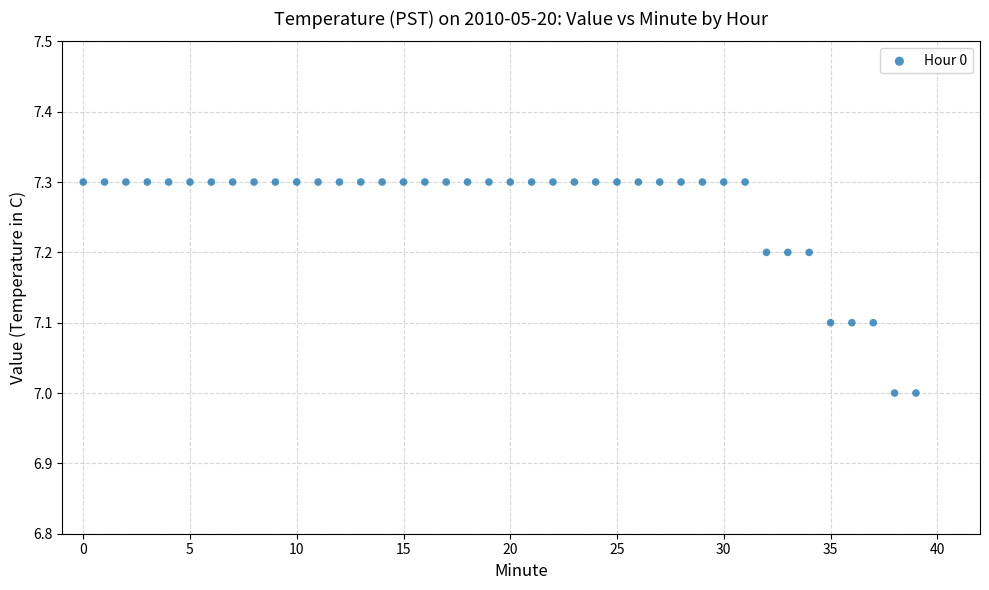

What is the range of Y values (max minus min)?

0.3